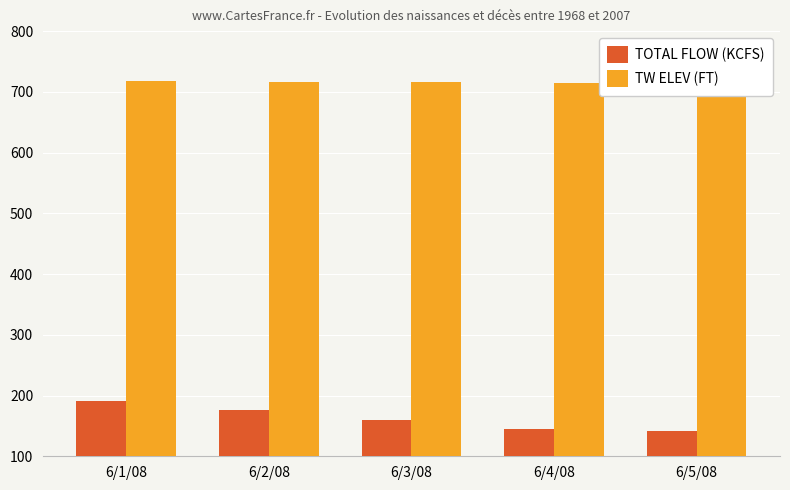

Reading left to right, list all the values displayed in this chart.

TOTAL FLOW (KCFS): 6/1/08=190.9	6/2/08=175.9	6/3/08=159.6	6/4/08=145.6	6/5/08=142.0
TW ELEV (FT): 6/1/08=717.8	6/2/08=716.7	6/3/08=715.6	6/4/08=714.9	6/5/08=714.8